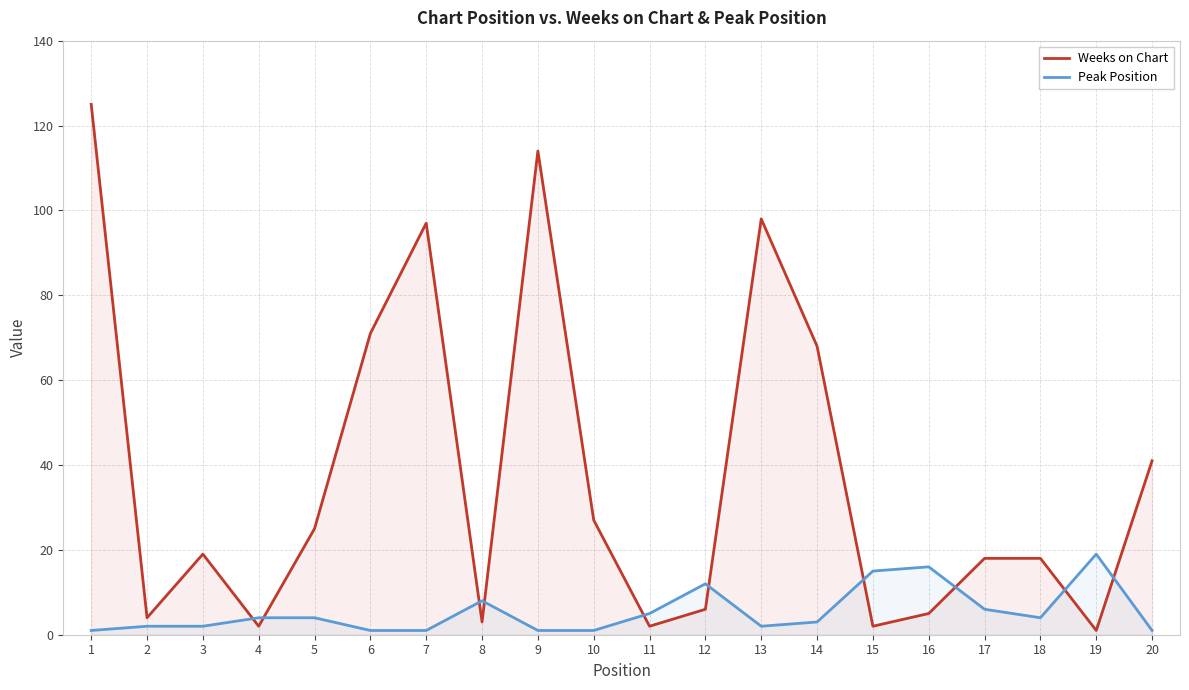

How many interior local valleys does the Weeks on Chart series have?

6